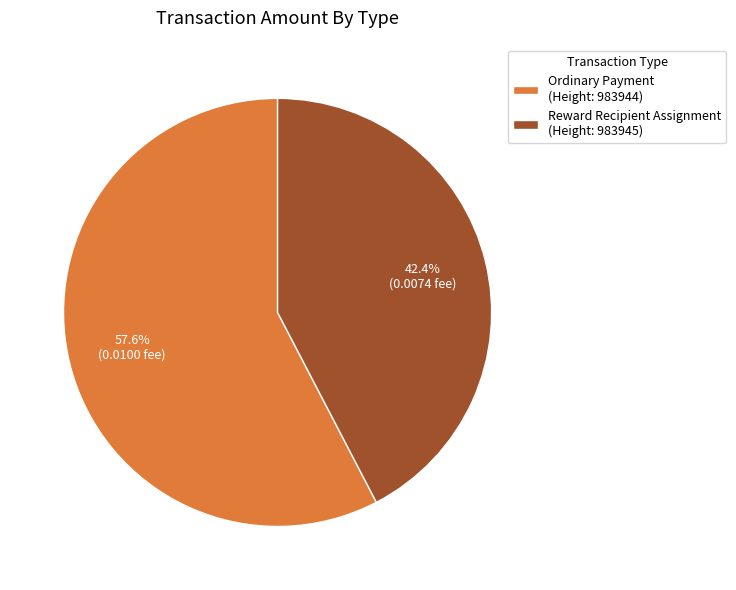

Which category accounts for the majority?

Ordinary Payment